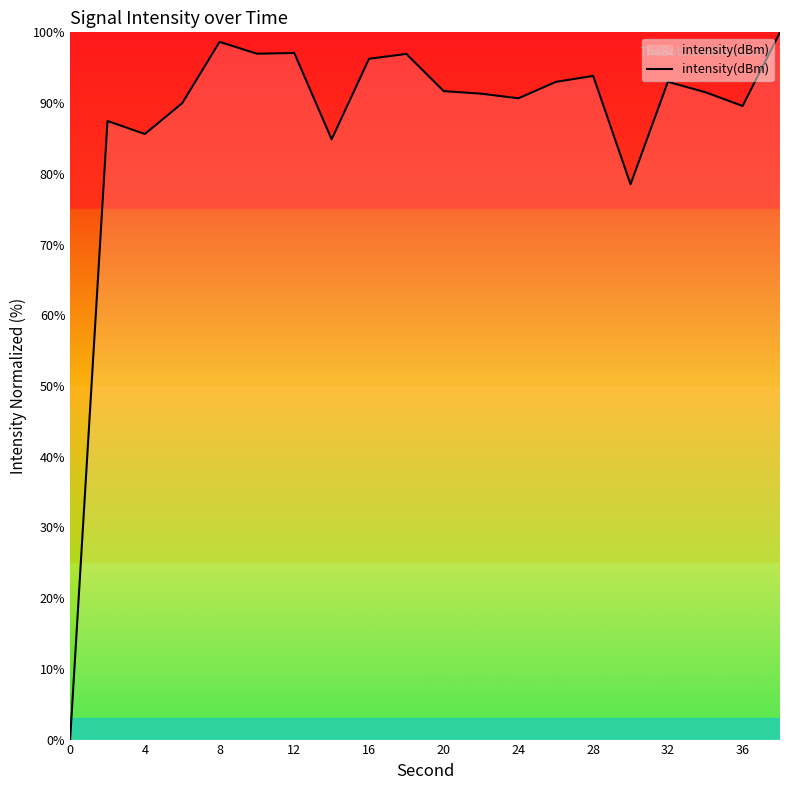

What is the difference between the maximum and minimum values?

100.0